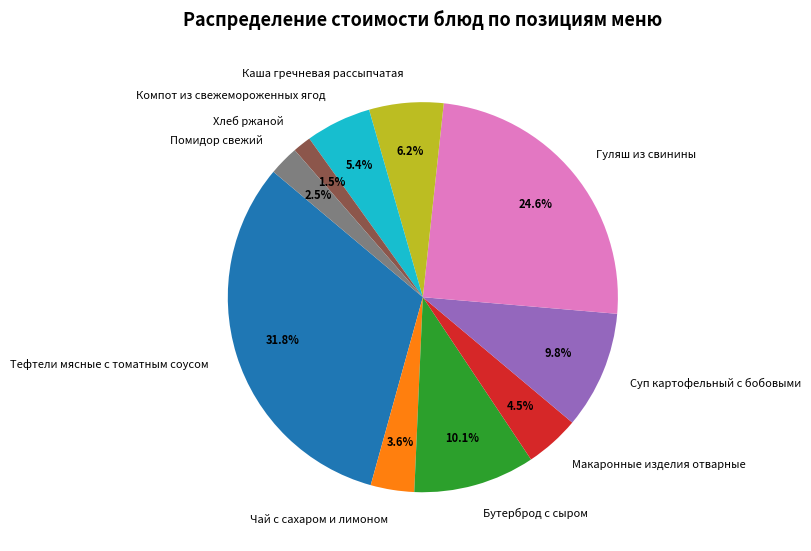

Combined, do Суп картофельный с бобовыми and Гуляш из свинины account for over 50%?

No